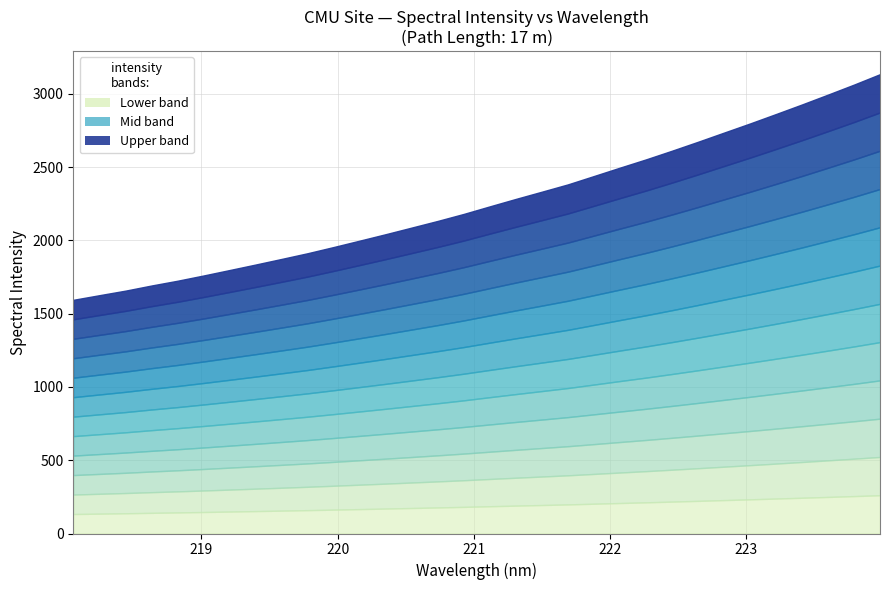

Does the chart display data point markers on the line(s)?

No